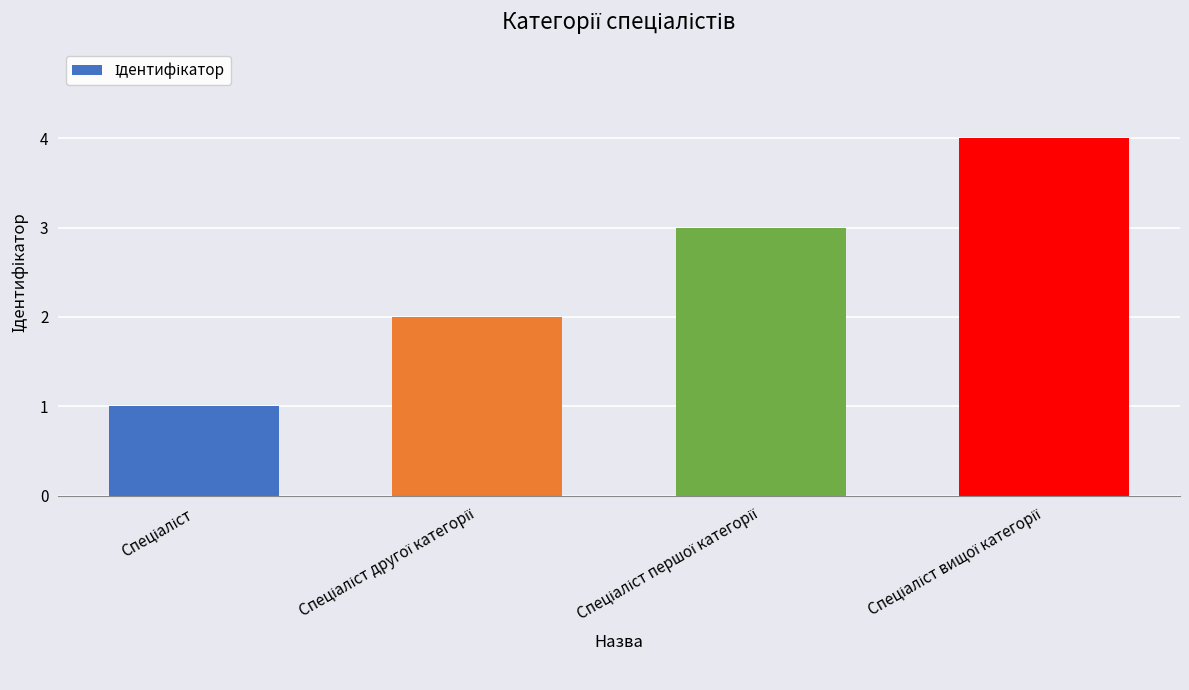

What is the difference between the maximum and minimum values?

3